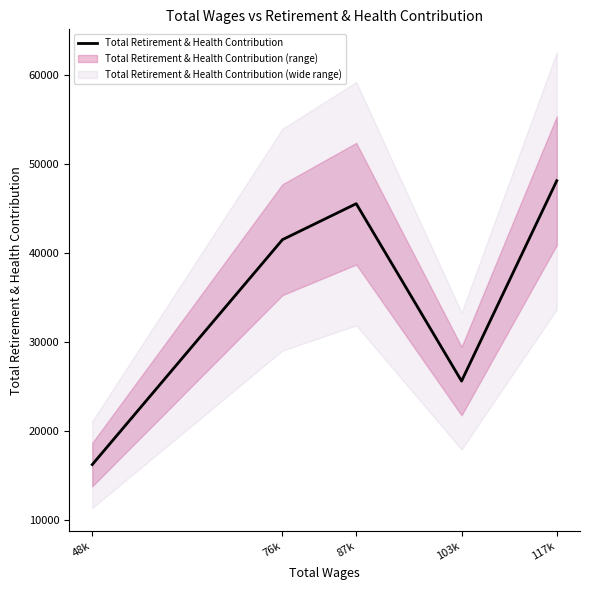

Rank the categories by value from lowest to highest.

48k, 103k, 76k, 87k, 117k